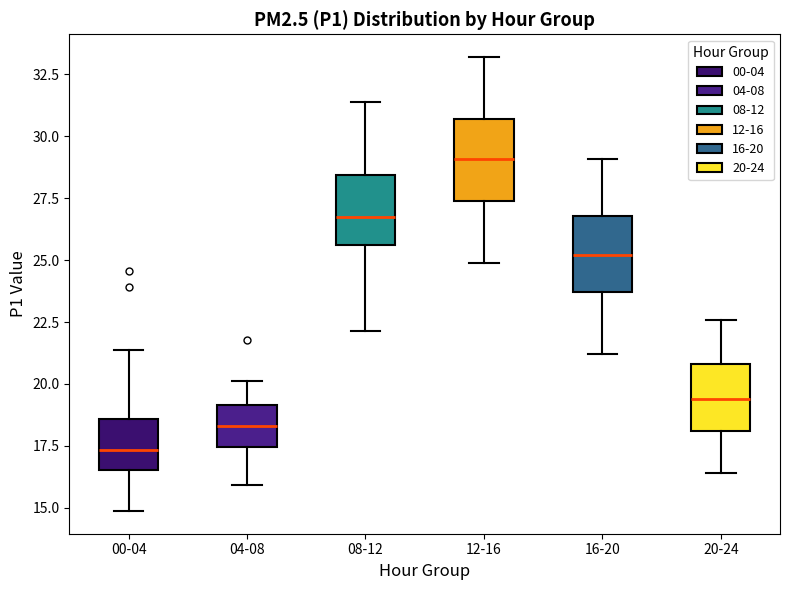

Reading left to right, transcribe this box plot: for each box, give where its median line is, the range the box spans, and where its two whiskers end, as read against the y-axis. The values are not printed on the chart, so give them approximately, as read against the axis.

00-04: median 17.5, box 16.5 to 18.5, whiskers 15.0 to 21.5
04-08: median 18.5, box 17.5 to 19.0, whiskers 16.0 to 20.0
08-12: median 27.0, box 25.5 to 28.5, whiskers 22.0 to 31.5
12-16: median 29.0, box 27.5 to 30.5, whiskers 25.0 to 33.0
16-20: median 25.0, box 23.5 to 27.0, whiskers 21.0 to 29.0
20-24: median 19.5, box 18.0 to 21.0, whiskers 16.5 to 22.5